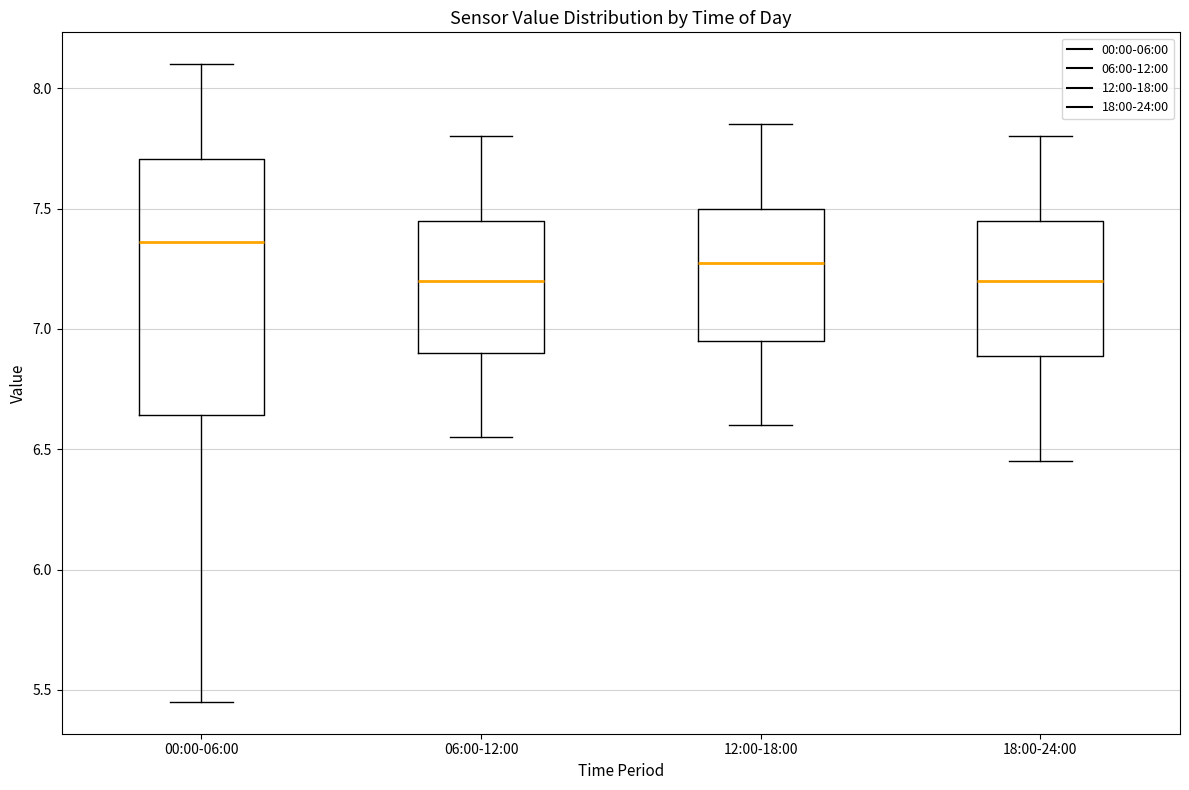

Where does the median line of the box for 18:00-24:00 sit on the y-axis? The values are not printed on the chart, so give them approximately, as read against the axis.

7.20